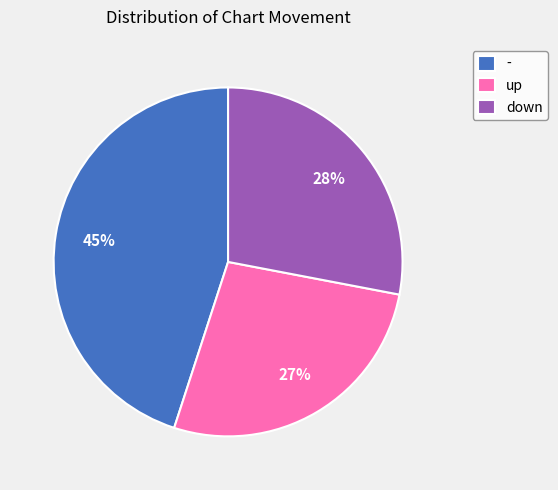

To the nearest percent, what percentage of the pie is -?

45%